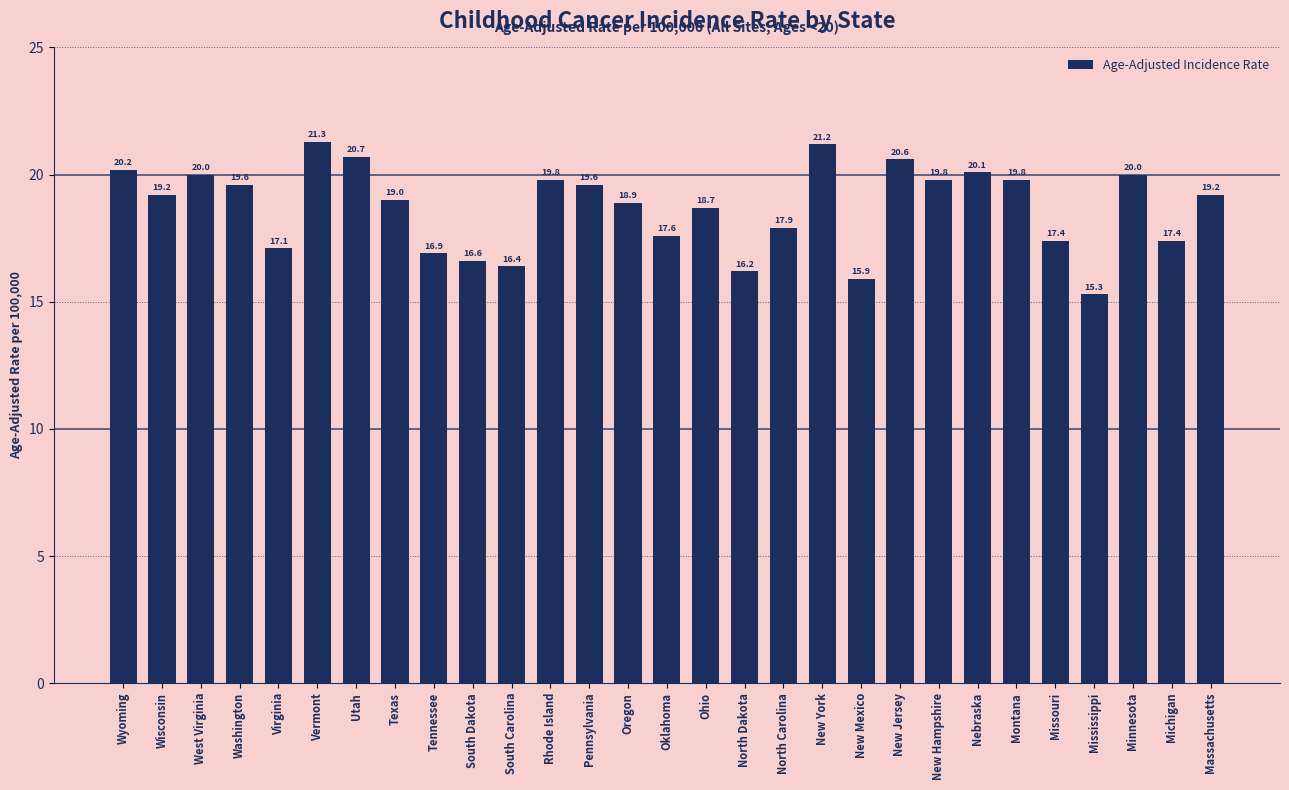

What position from the left is New Hampshire?

22